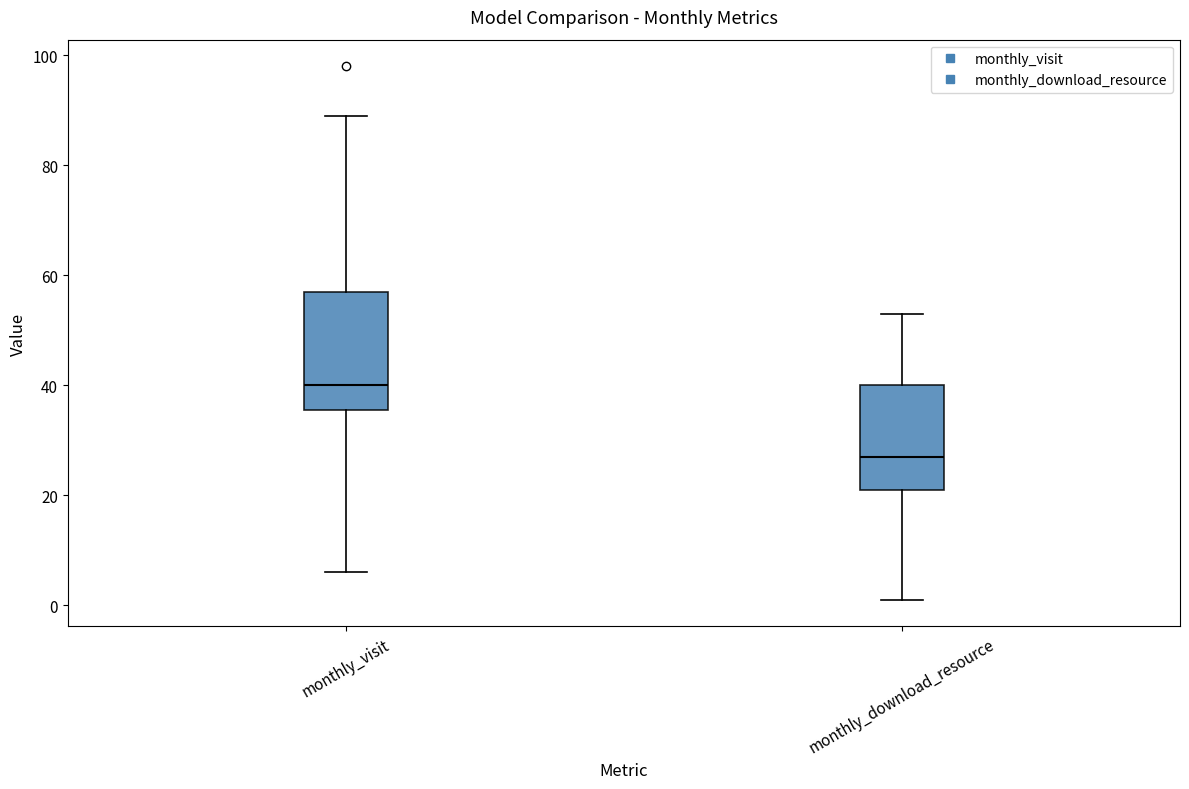

Which box has the lowest median line?

monthly_download_resource